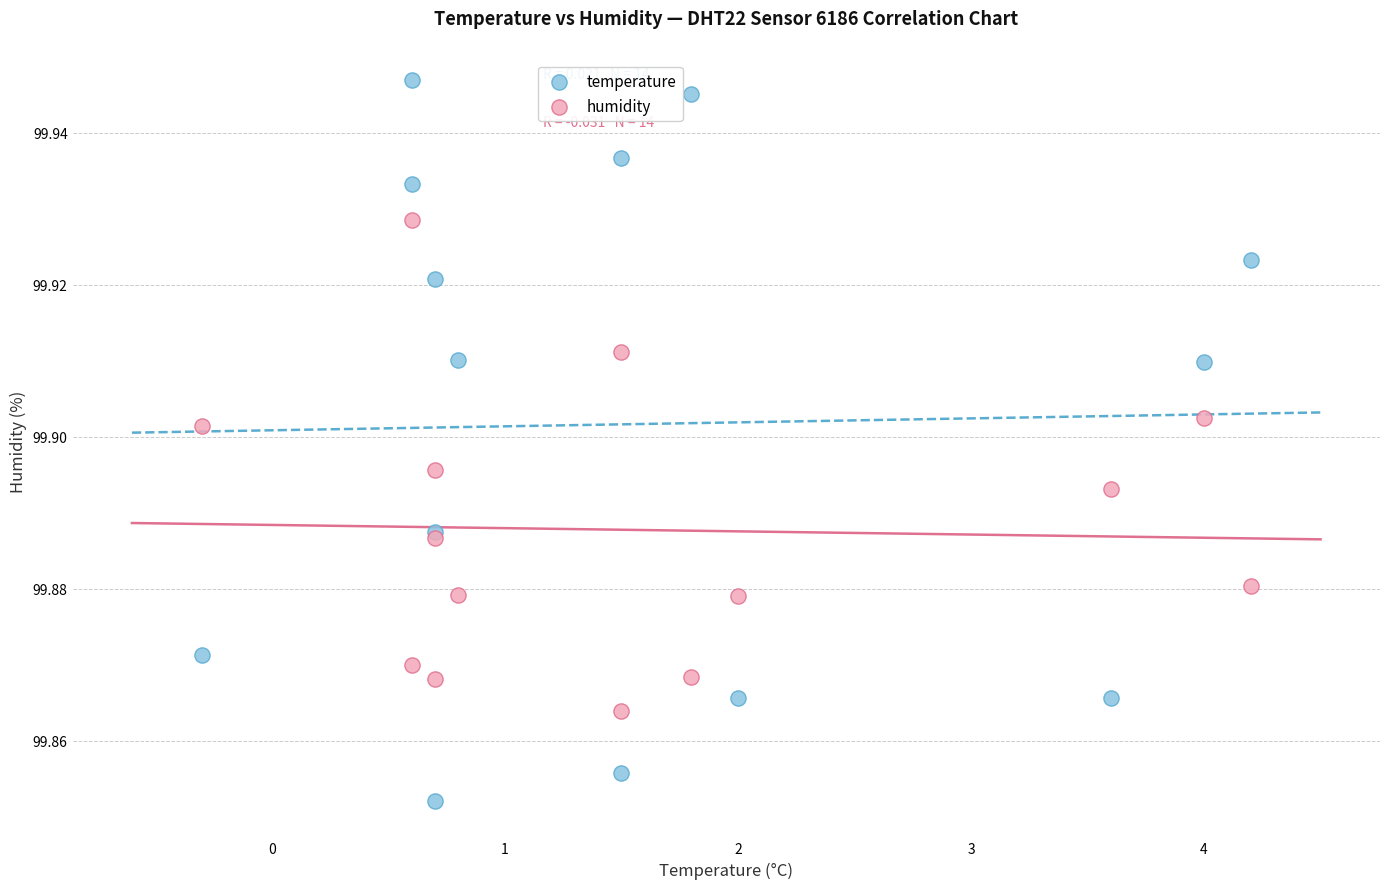

Which series has the widest spread of Y values?

temperature